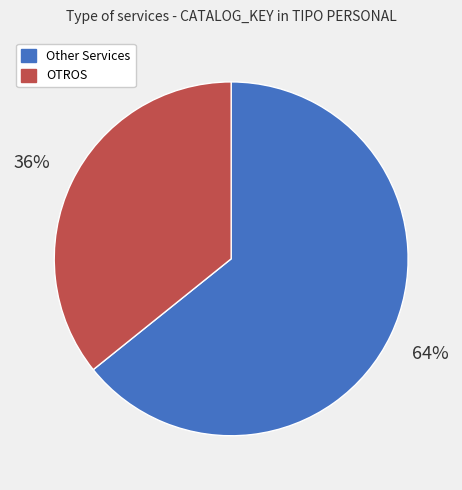

Count the number of slices in the pie.

2